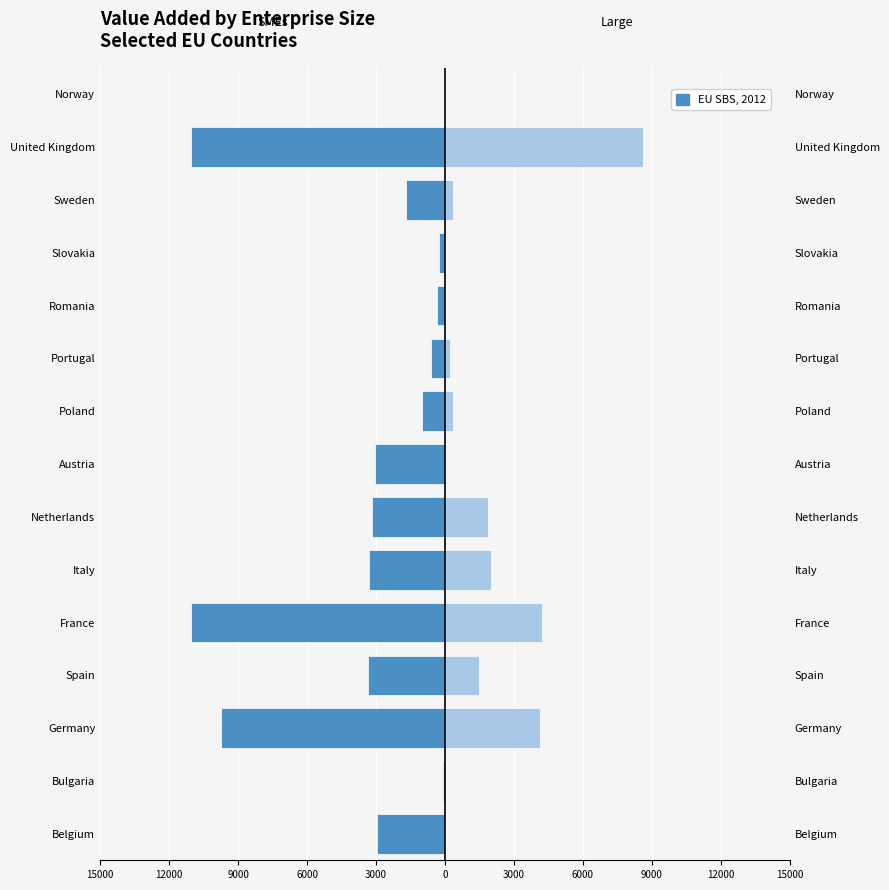

What is the difference between the maximum and minimum values in the SMEs series?

11062.6